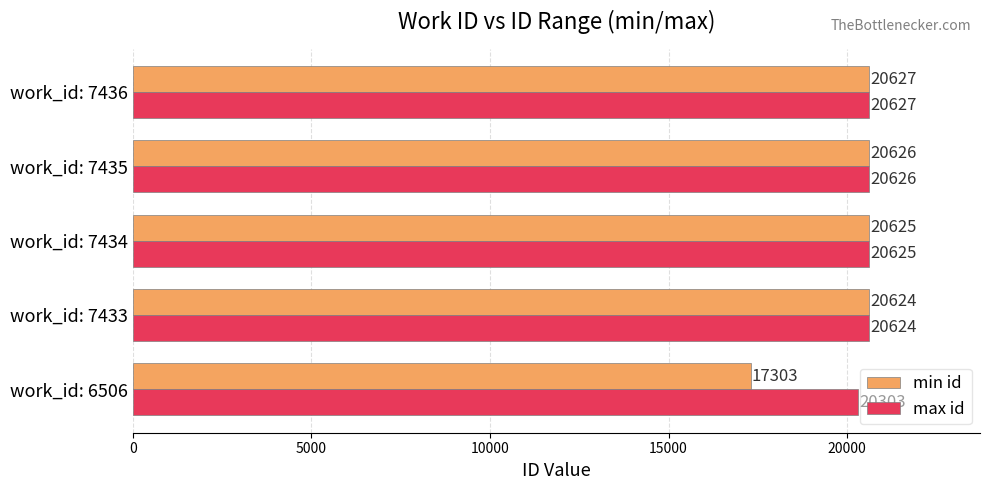

What is the total value across all series at work_id: 7433?

41248